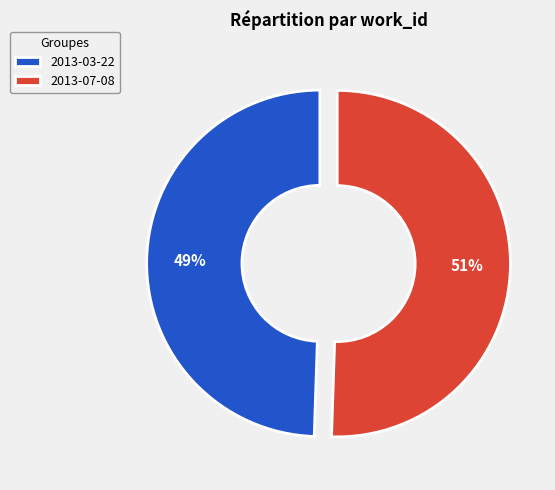

To the nearest percent, what percentage of the pie is 2013-07-08?

51%